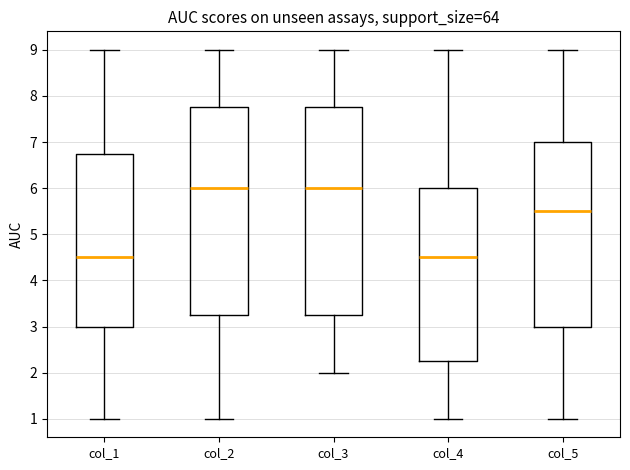

Where does the upper whisker of the box for col_3 end on the y-axis? The values are not printed on the chart, so give them approximately, as read against the axis.

9.0